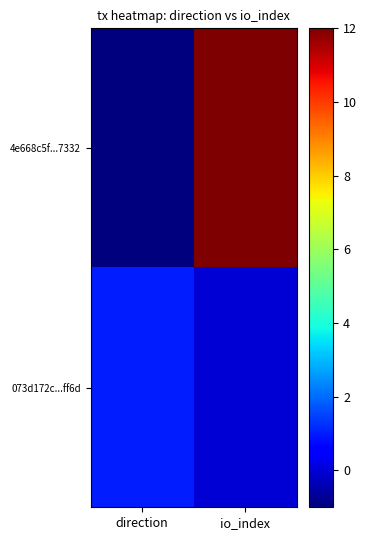

Reading left to right, what are all the values shown in this chart?

4e668c5f...7332: direction=-1	io_index=12
073d172c...ff6d: direction=1	io_index=0